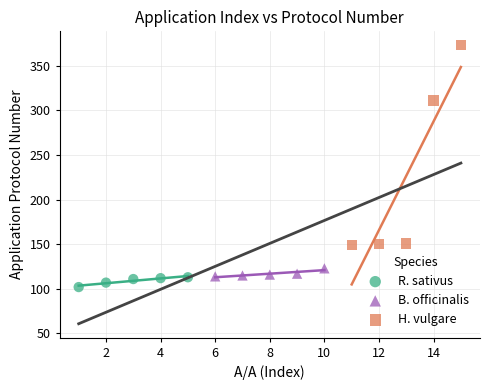

Which series contains the highest Y value?

H. vulgare